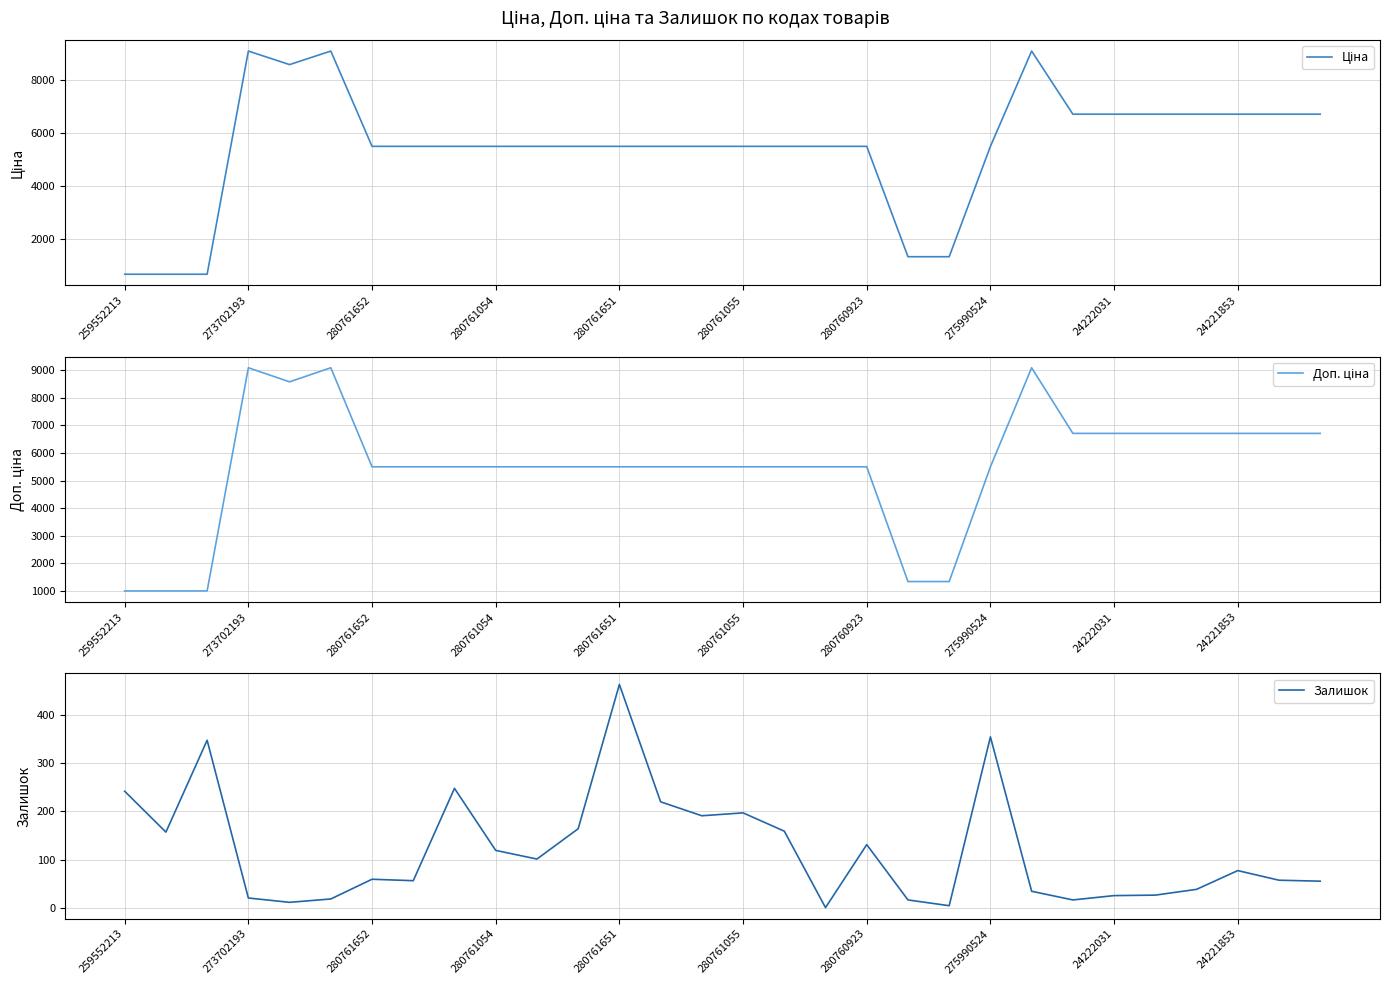

The value of Доп. ціна at 16 is 3464.6. True or false?

False